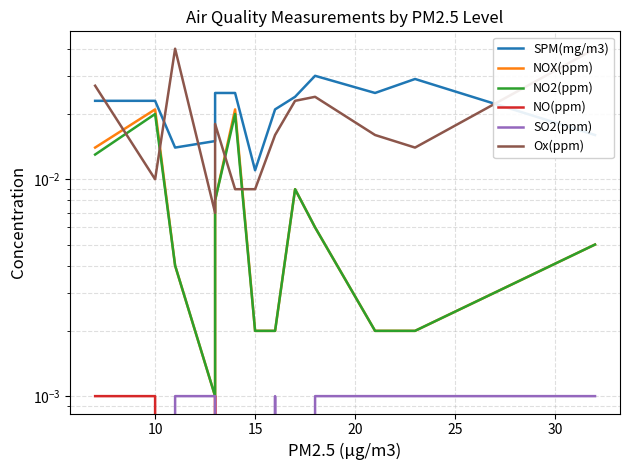

True or false: SPM(mg/m3) and NOX(ppm) intersect in this chart.

False